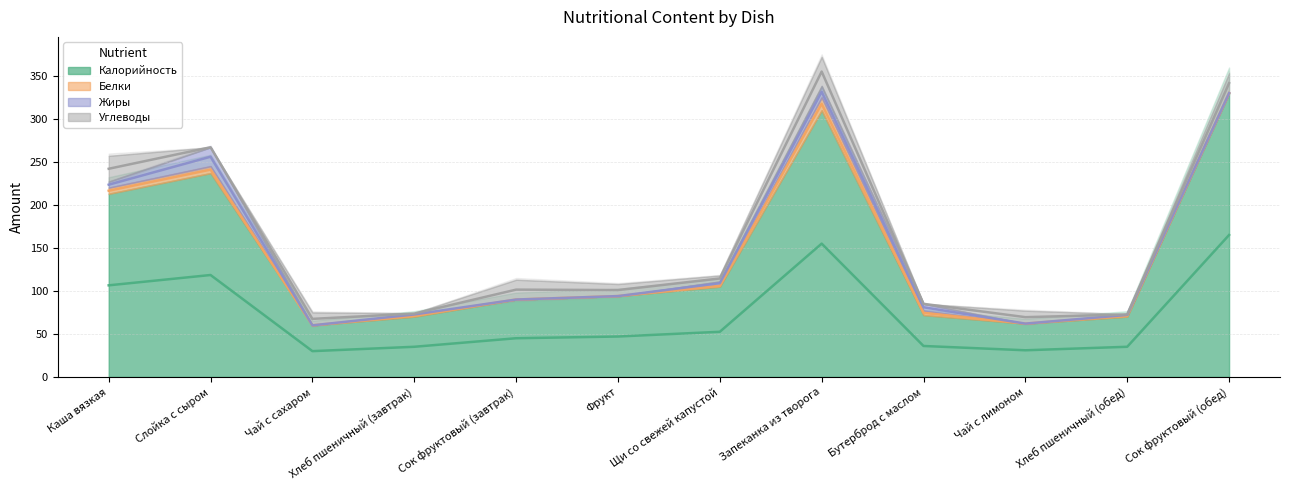

The value of Белки at Чай с лимоном is -6.1. True or false?

False